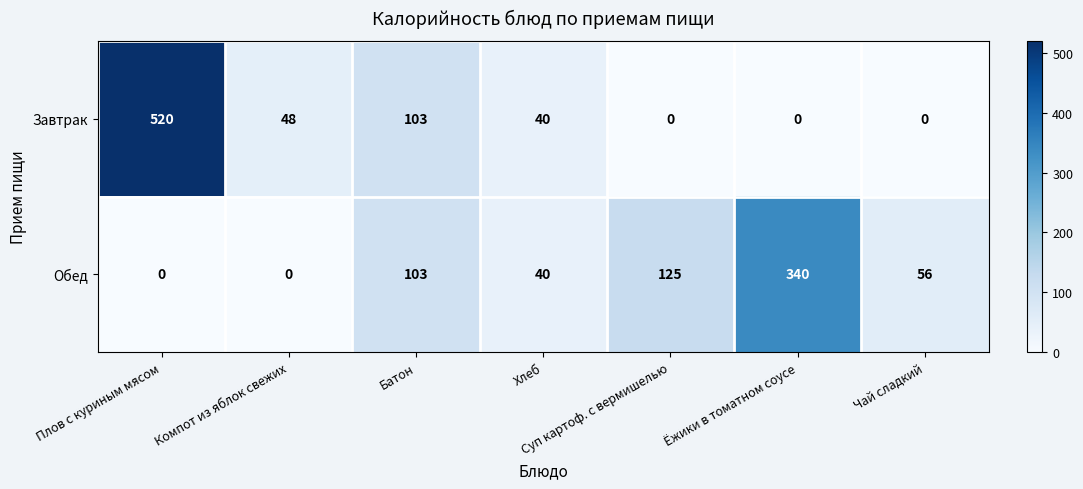

Count the number of categories in the chart.

7